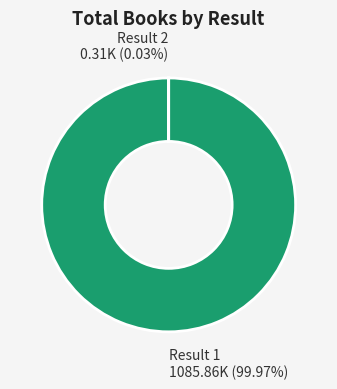

Which category has the biggest portion of the pie?

Result 1 1085.86K (99.97%)